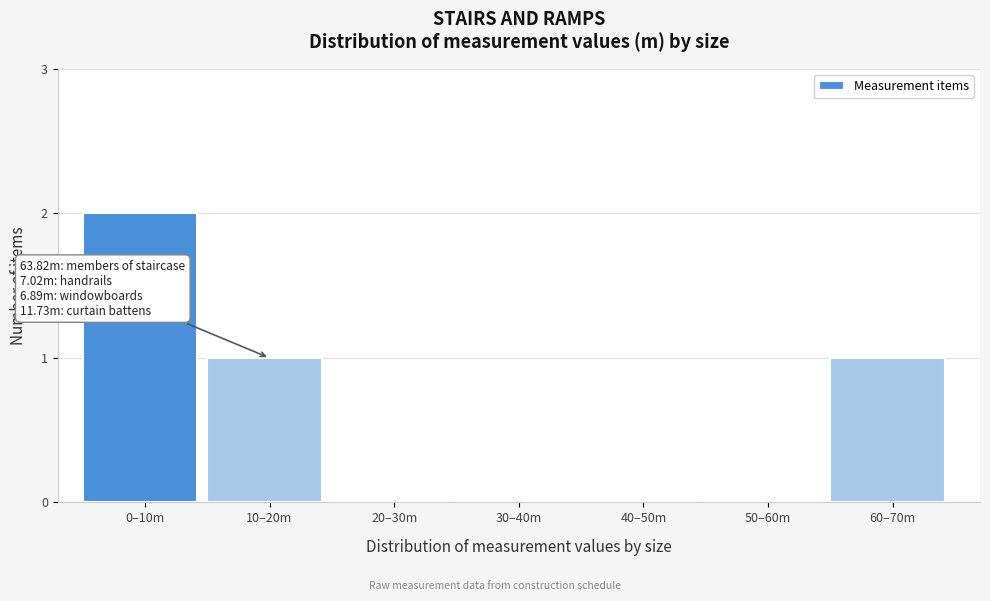

Reading right to left, what are all the values shown in this chart?

60–70m=1	50–60m=0	40–50m=0	30–40m=0	20–30m=0	10–20m=1	0–10m=2